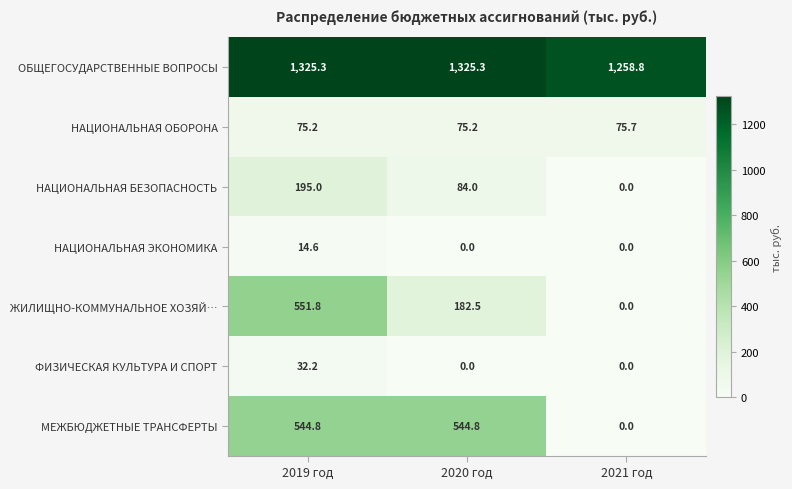

How many values in the МЕЖБЮДЖЕТНЫЕ ТРАНСФЕРТЫ series are below 544?

1